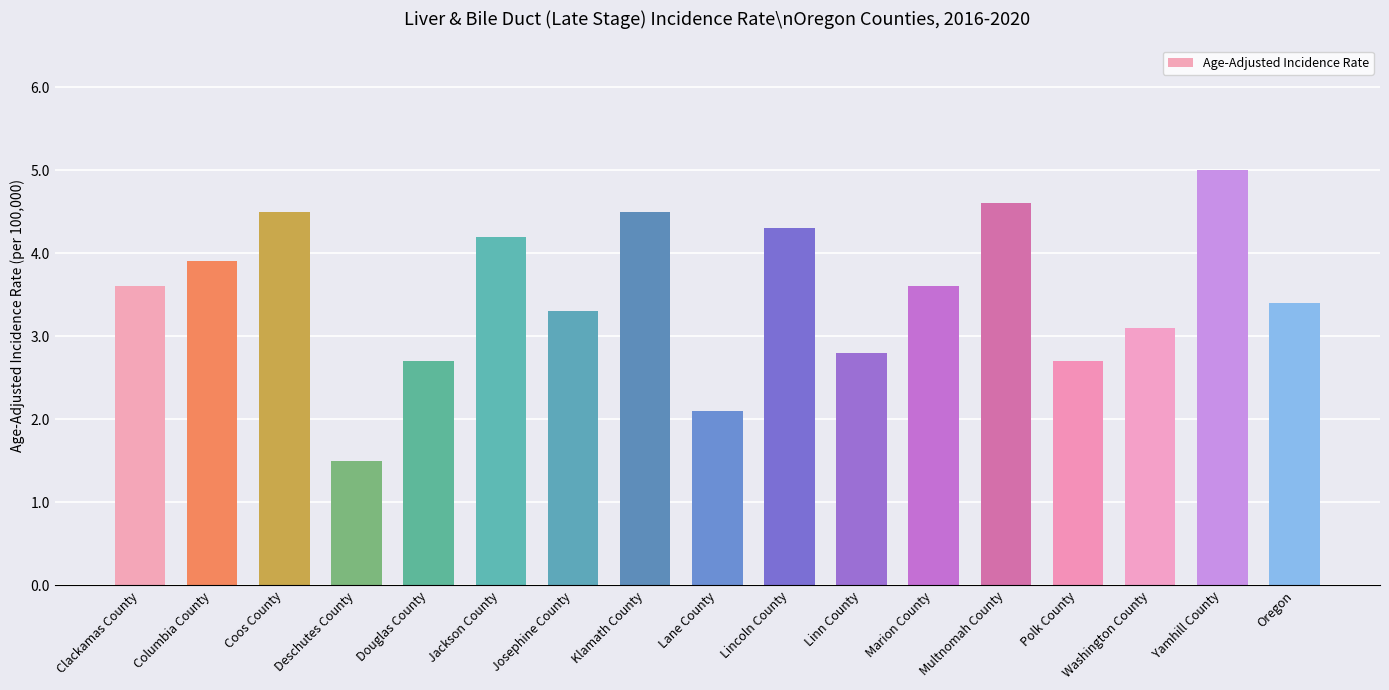

What value does the data have at Yamhill County?

5.0